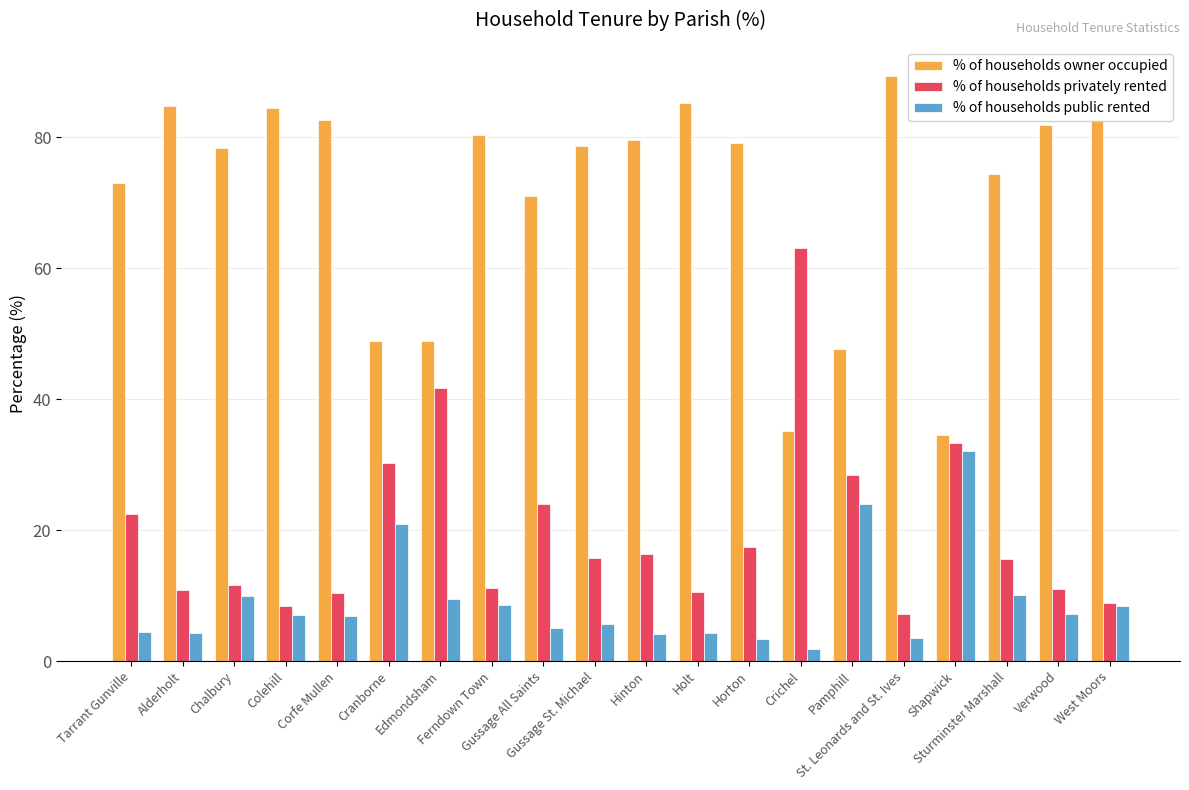

Which series changed the most between Tarrant Gunville and Colehill?

% of households privately rented